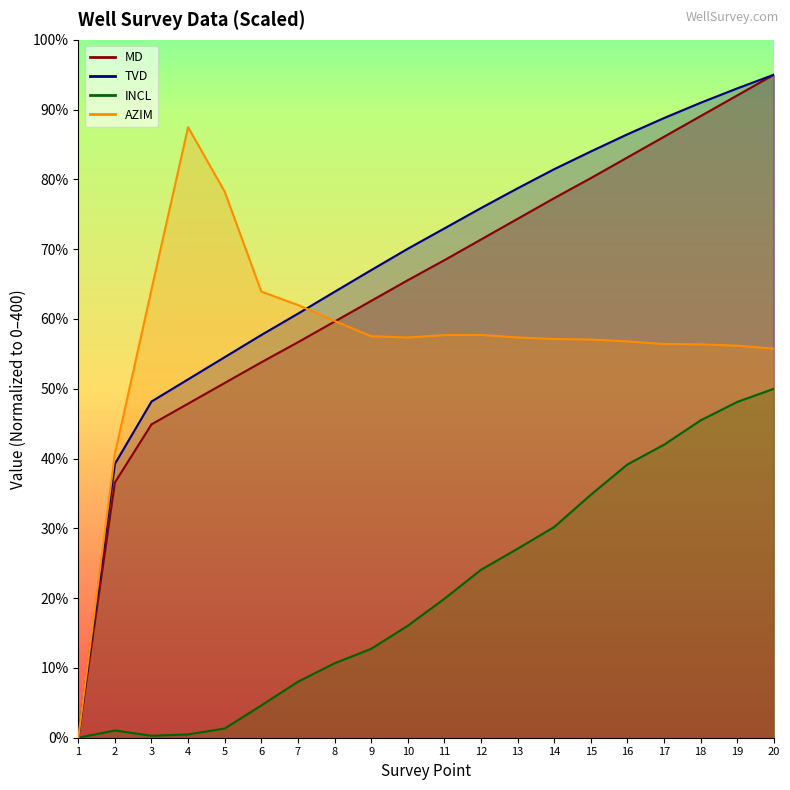

Where does the INCL series first go above 79?

11